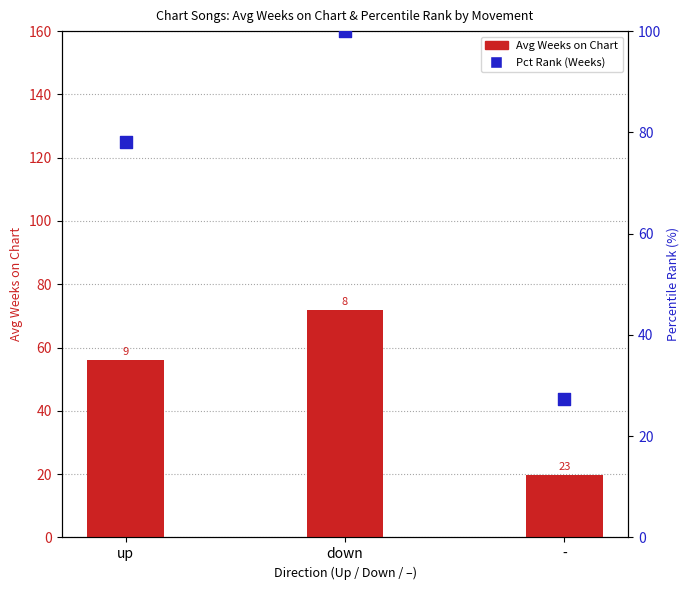

Which series reaches the maximum Y coordinate?

Pct Rank (Weeks)